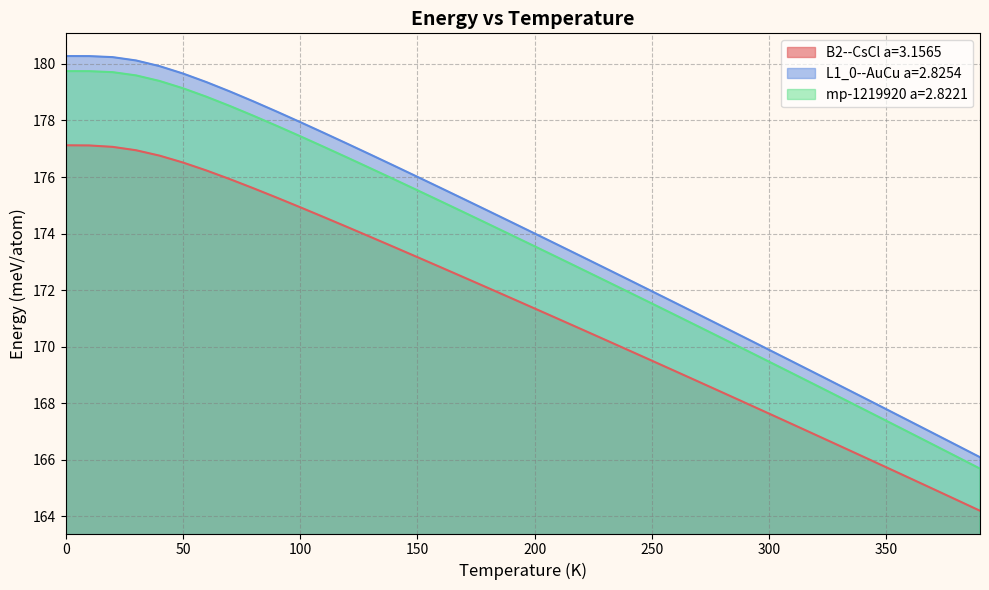

Reading left to right, what are all the values shown in this chart?

B2--CsCl a=3.1565: 177.1	177.1	177.1	176.9	176.8	176.5	176.2	175.9	175.6	175.3	174.9	174.6	174.2	173.9	173.5	173.2	172.8	172.4	172.1	171.7	171.3	171.0	170.6	170.2	169.9	169.5	169.1	168.8	168.4	168.0	167.6	167.2	166.9	166.5	166.1	165.7	165.3	165.0	164.6	164.2
L1_0--AuCu a=2.8254: 180.3	180.3	180.2	180.1	179.9	179.7	179.4	179.0	178.7	178.3	177.9	177.6	177.2	176.8	176.4	176.0	175.6	175.2	174.8	174.4	174.0	173.6	173.2	172.8	172.4	172.0	171.5	171.1	170.7	170.3	169.9	169.5	169.0	168.6	168.2	167.8	167.4	166.9	166.5	166.1
mp-1219920 a=2.8221: 179.7	179.7	179.7	179.6	179.4	179.1	178.8	178.5	178.2	177.8	177.4	177.1	176.7	176.3	175.9	175.5	175.1	174.7	174.3	173.9	173.5	173.1	172.7	172.3	171.9	171.5	171.1	170.7	170.3	169.9	169.5	169.0	168.6	168.2	167.8	167.4	167.0	166.5	166.1	165.7